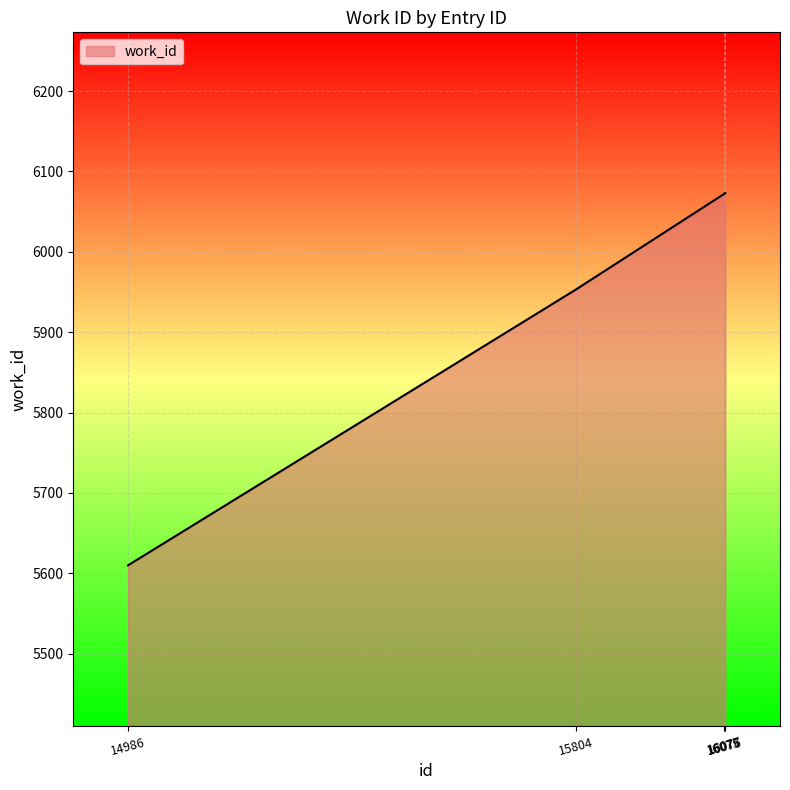

Where is the data nearest to the value 5841?

15804